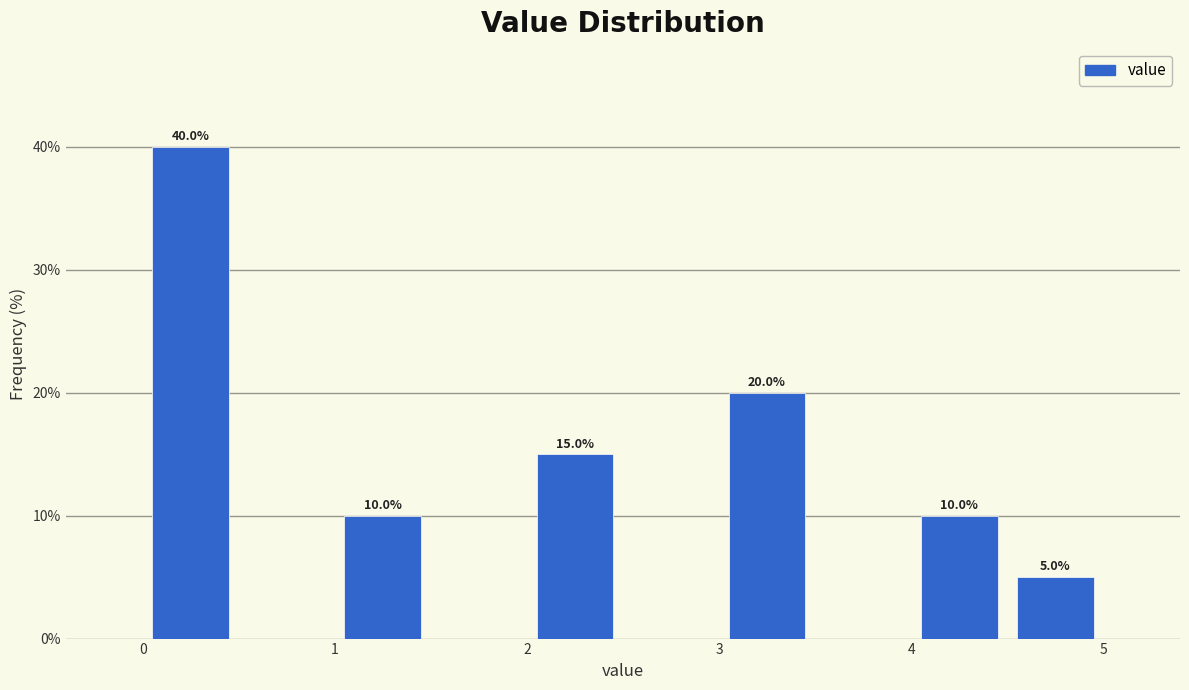

Over which range of the x-axis is the bar tallest?

0.0 to 0.5